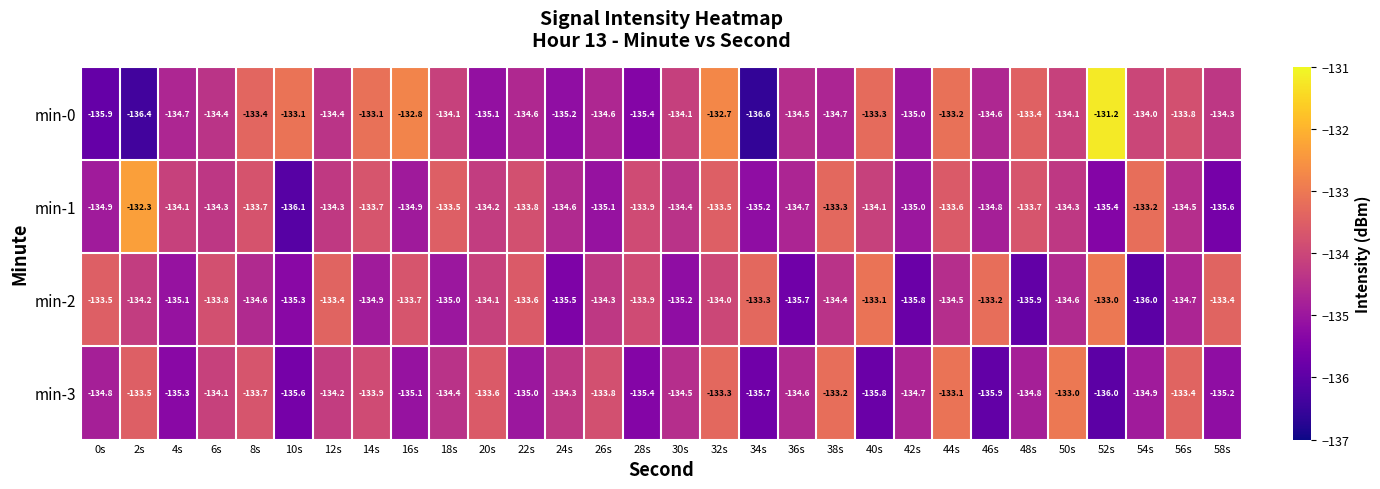

Which series has the largest range (max minus min)?

min-0